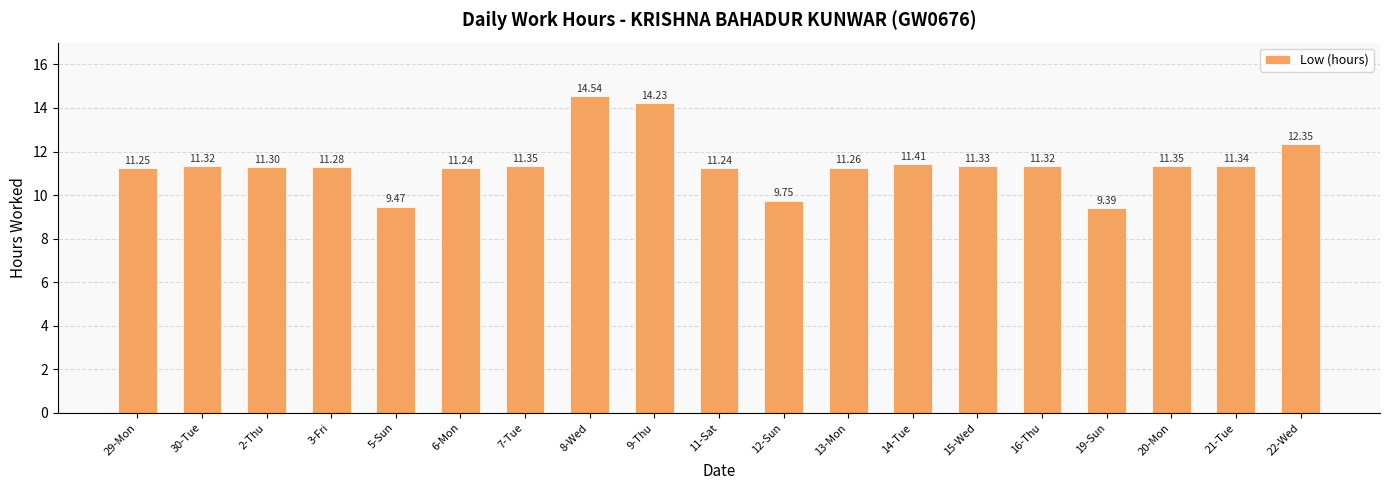

What is the difference between the second highest and minimum values?

4.8